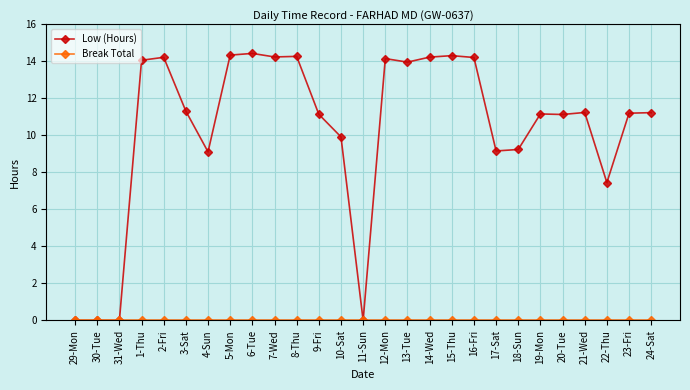

What is the greatest value displayed?

14.4